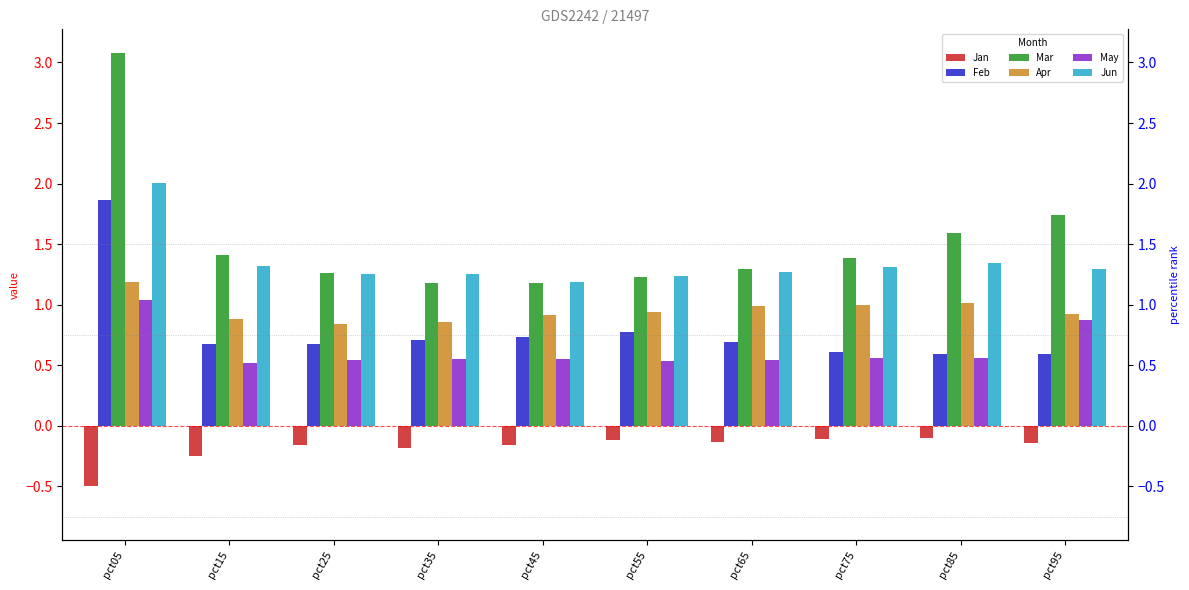

What is the approximate value of Mar at pct45?

1.2